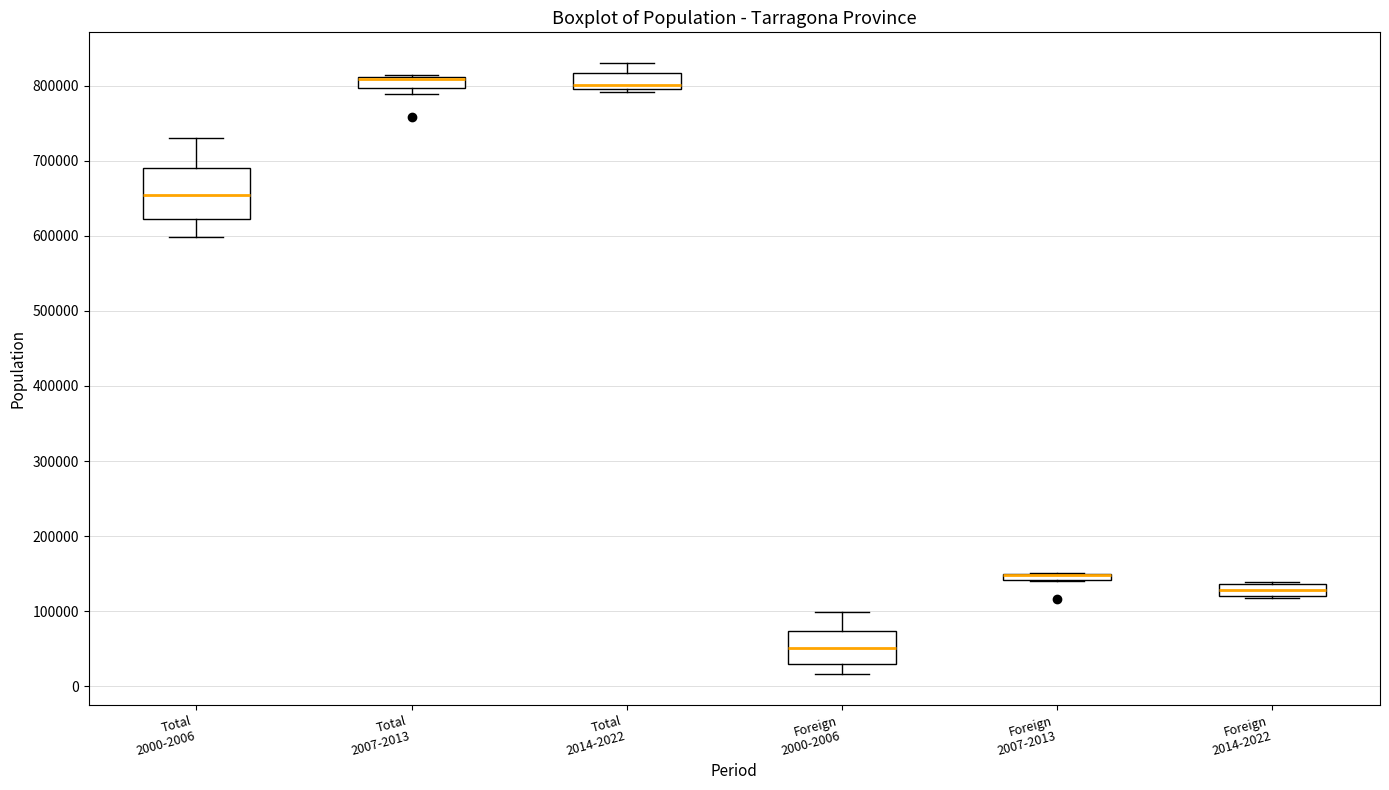

Where is the lower edge of the box for Foreign 2007-2013 on the y-axis? The values are not printed on the chart, so give them approximately, as read against the axis.

140000